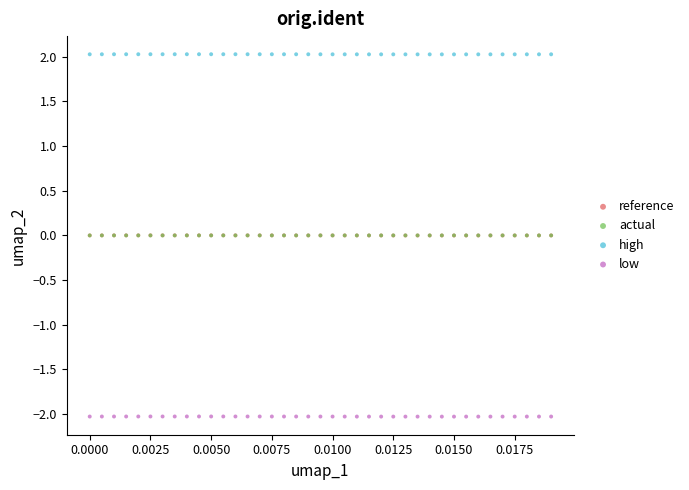

What are all the series names shown in the legend?

reference, actual, high, low